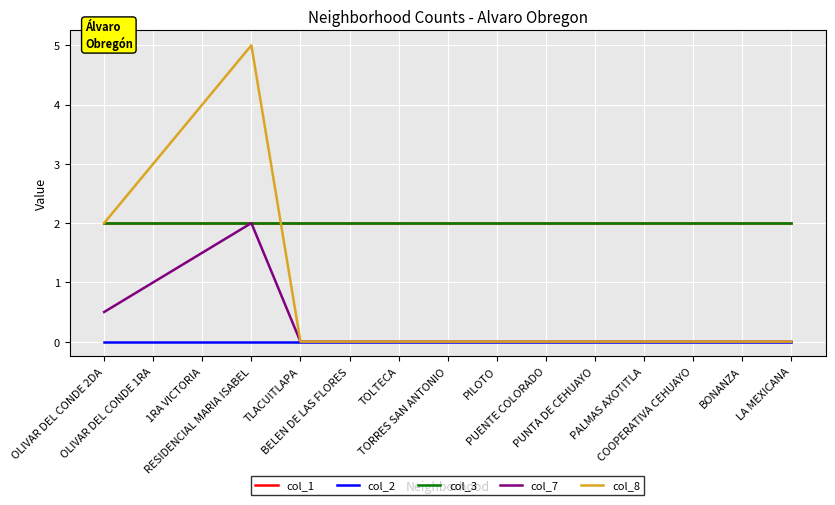

Does the chart display data point markers on the line(s)?

No